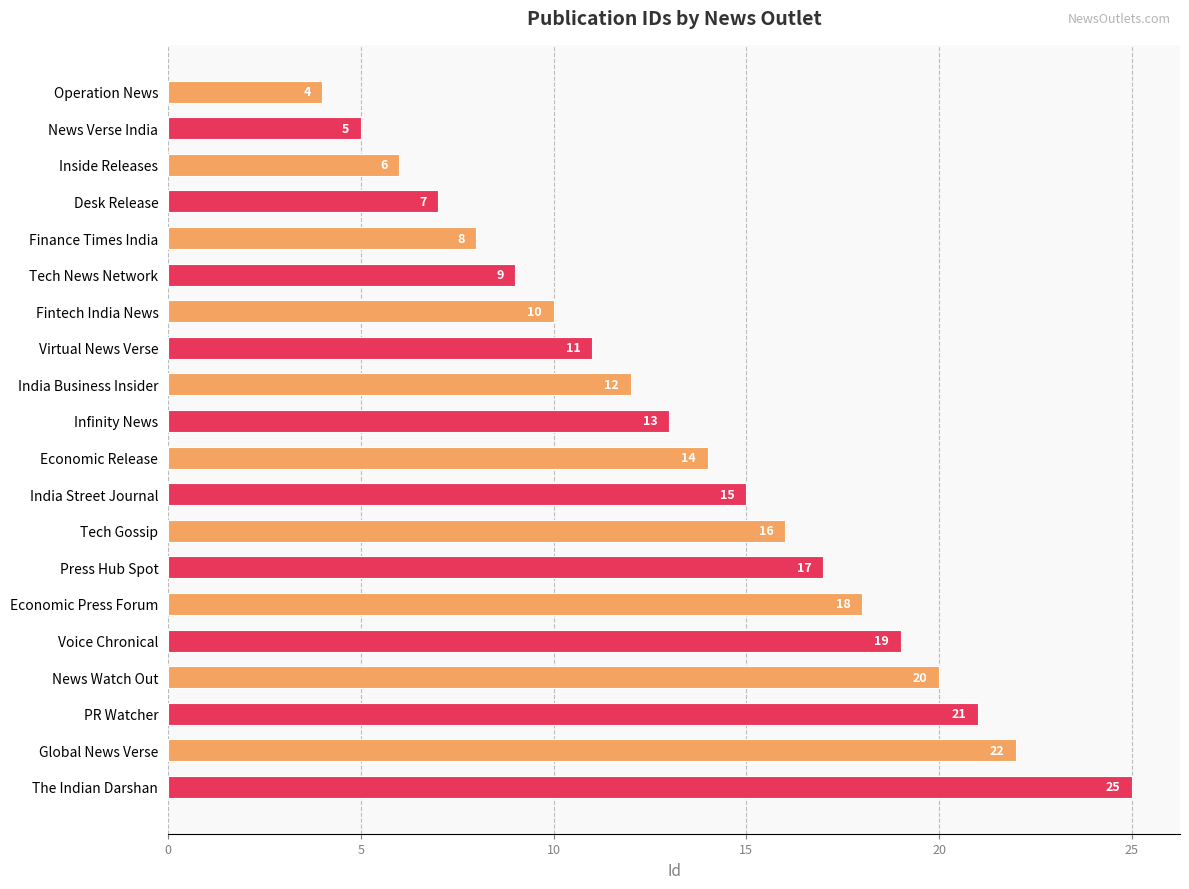

Where is the data nearest to the value 14?

Economic Release